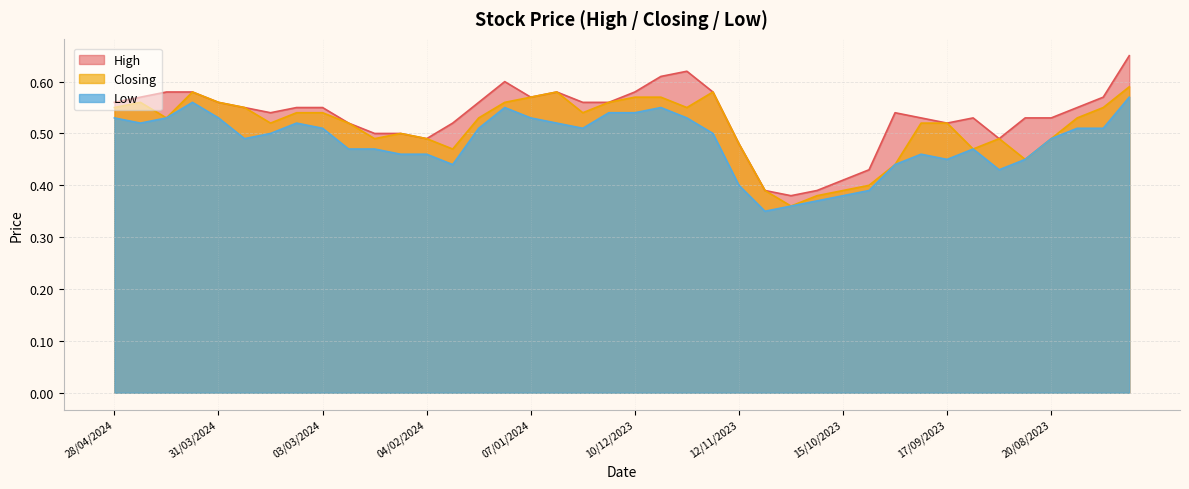

What is the smallest value displayed?

0.3